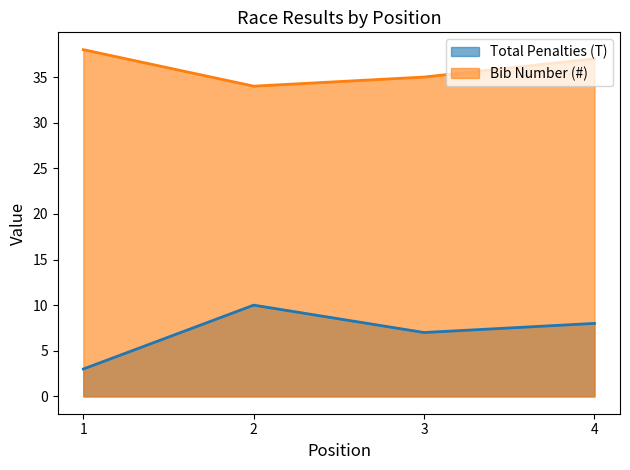

Where is the first local maximum for Total Penalties (T)?

2